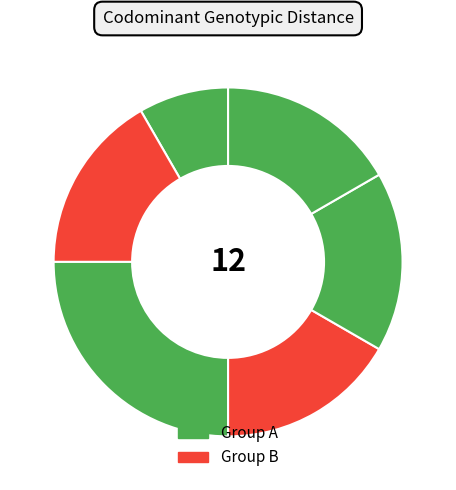

To the nearest percent, what is the difference between the largest and smallest slice percentages?

17%